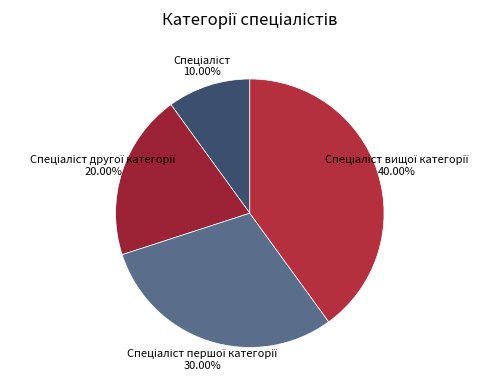

How many segments does this pie chart have?

4